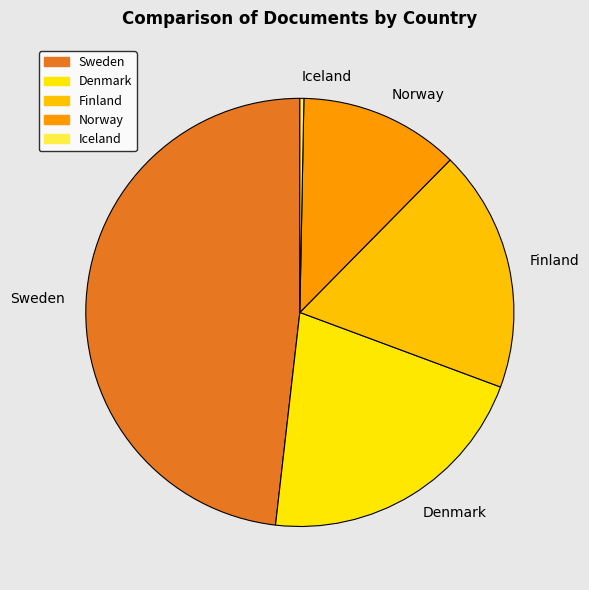

Is the sum of Finland and Sweden greater than half?

Yes